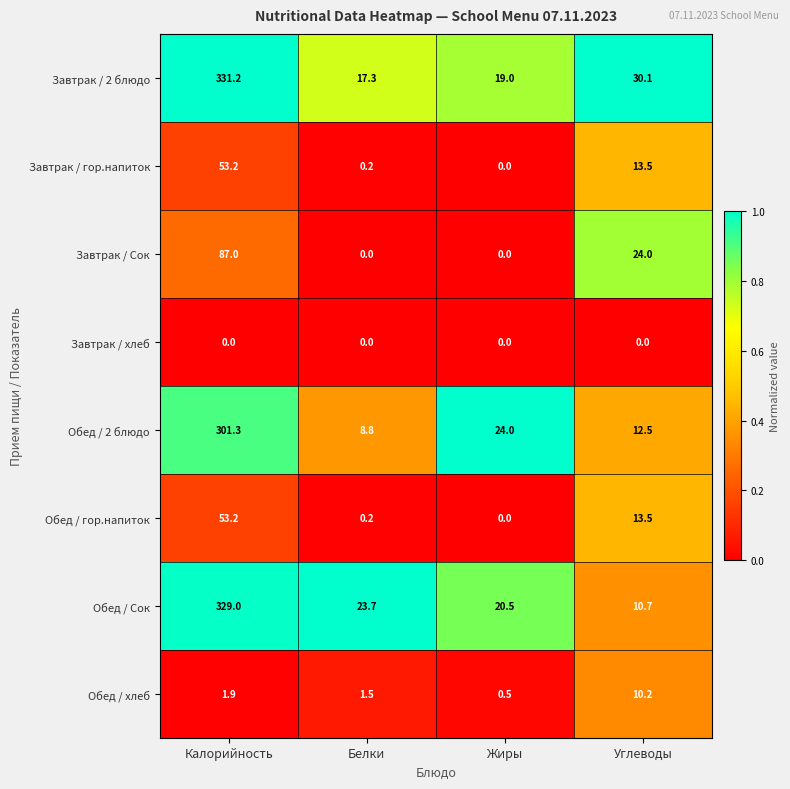

Which series has the largest range (max minus min)?

Обед / Сок